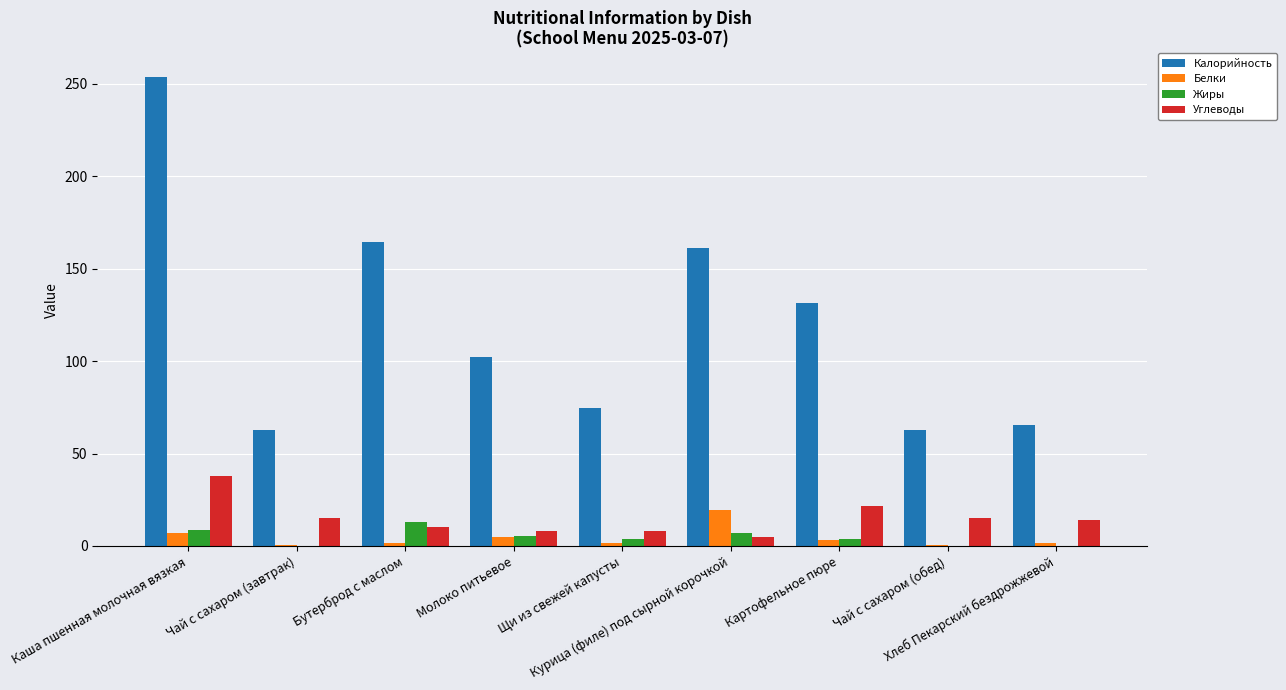

Which series has the largest total across all categories?

Калорийность